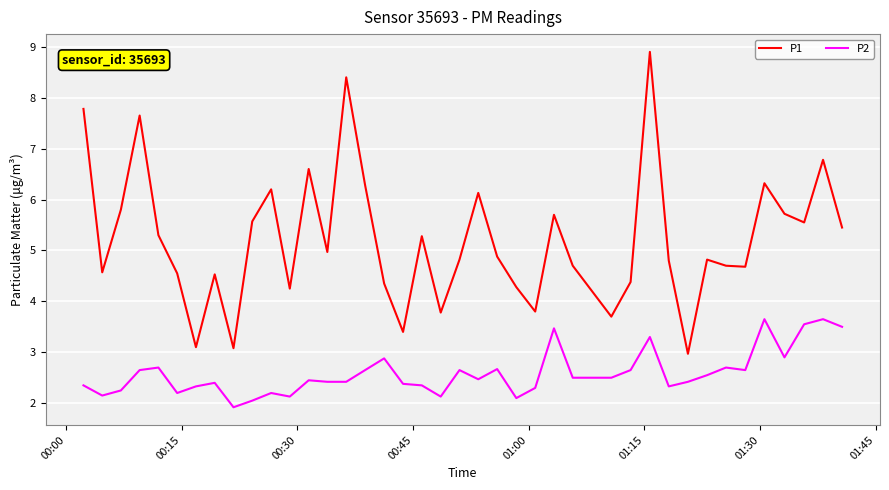

Which series has the largest total across all categories?

P1